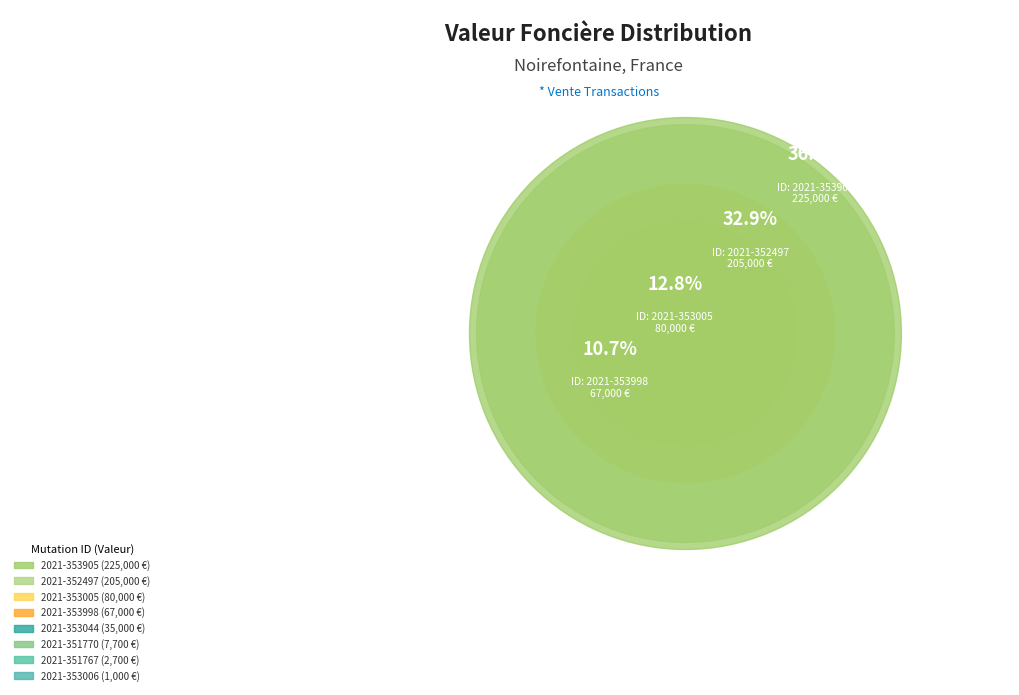

Is it true that 2021-351770 is 1% of the pie?

True